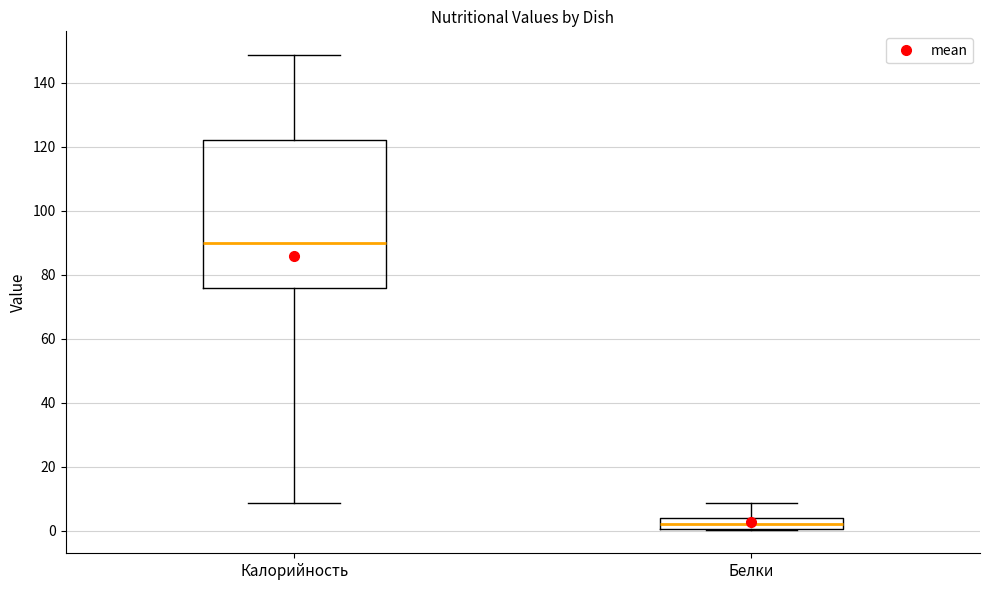

Which box is the tallest, from its lower edge to its upper edge?

Калорийность